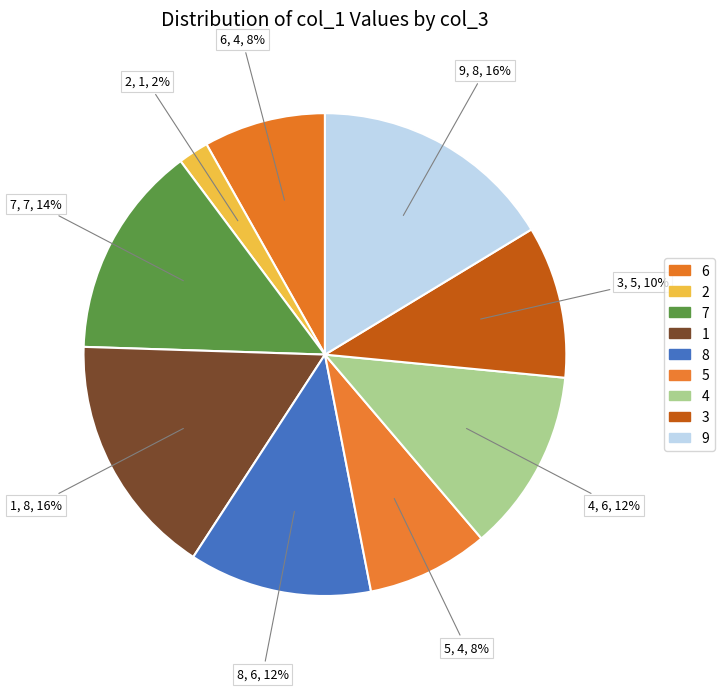

Which slice is the largest?

9